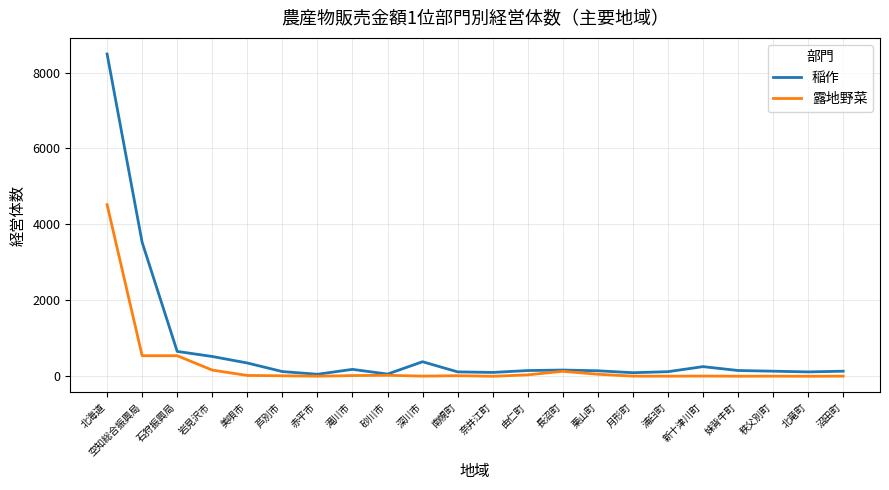

What is the approximate value of 稲作 at 空知総合振興局?

3529